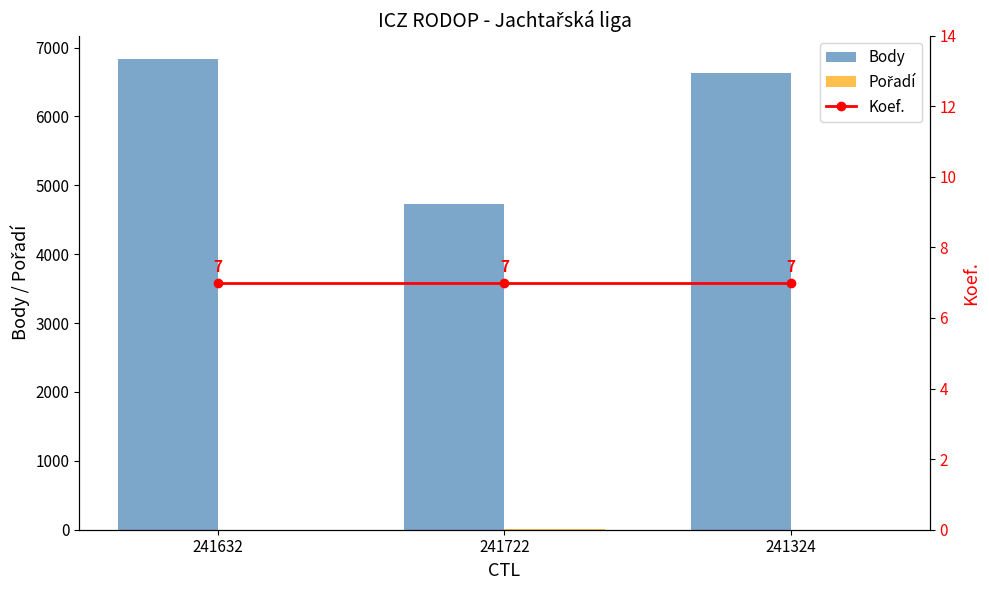

Reading left to right, list all the values displayed in this chart.

Body: 241632=6832	241722=4725	241324=6623
Pořadí: 241632=2	241722=4	241324=2
Koef.: 241632=7	241722=7	241324=7